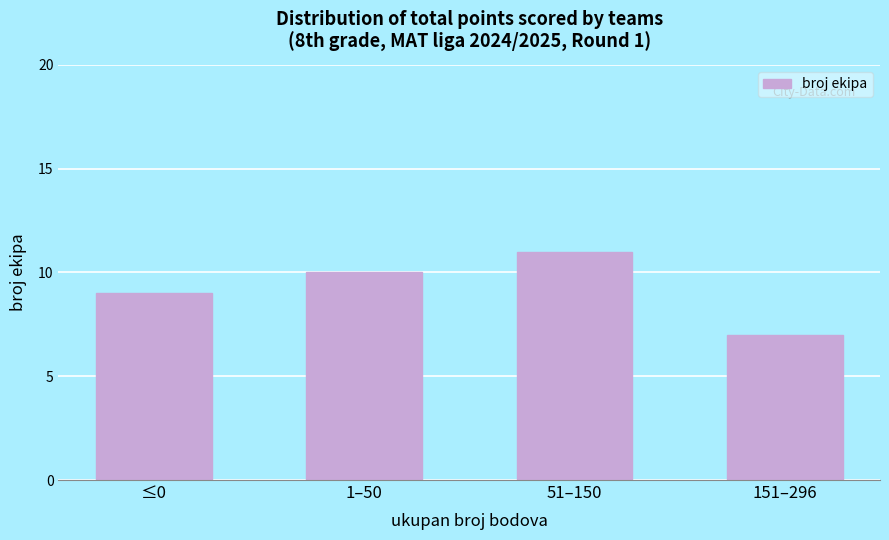

Reading left to right, what are all the values shown in this chart?

9	10	11	7